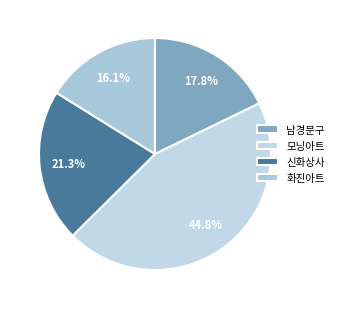

Is there any slice that represents more than half of the pie?

No